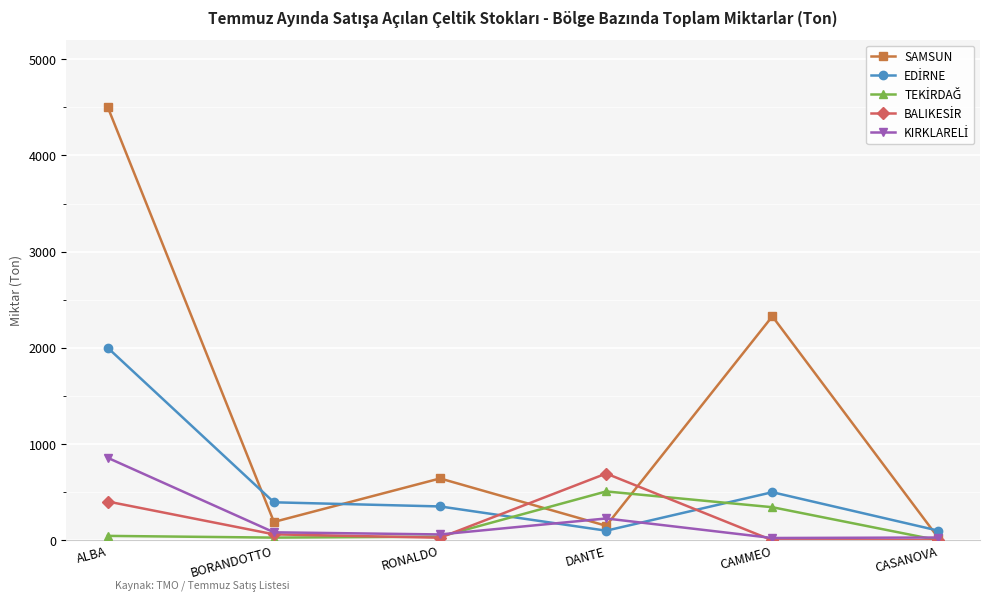

What is the label of the 5th point from the right?

BORANDOTTO